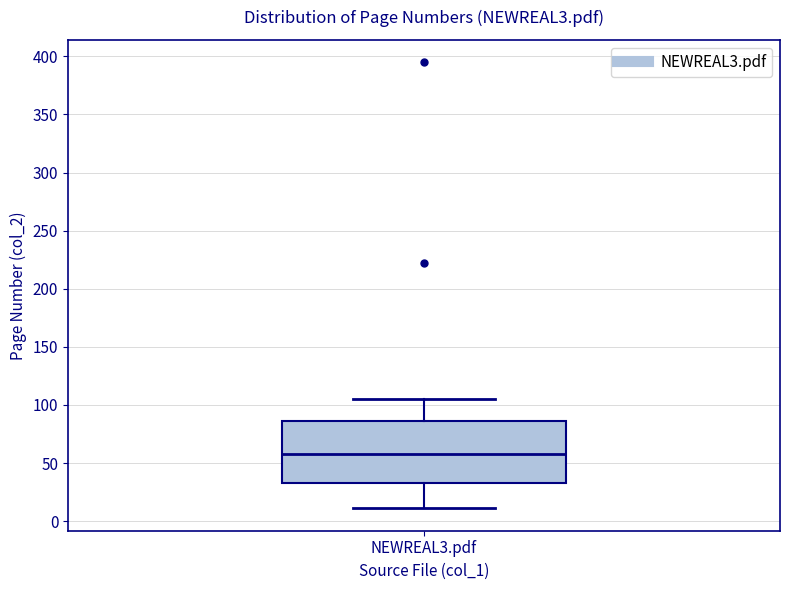

Read this box plot against the y-axis: the position of the median line, the range covered by the box, and the ends of both whiskers. The values are not printed on the chart, so give them approximately, as read against the axis.

median 60, box 35 to 85, whiskers 10 to 105